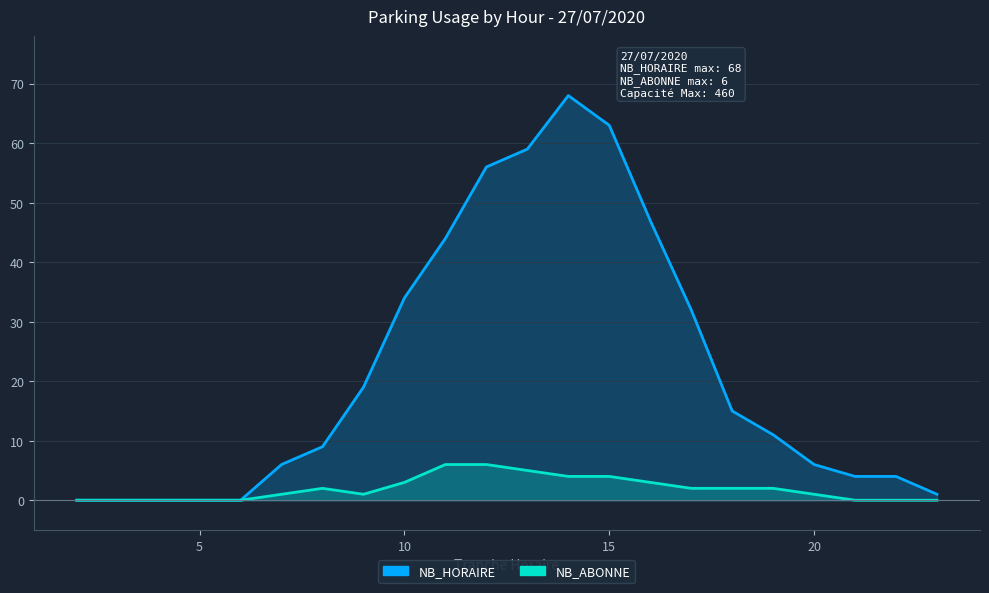

At how many categories does at least one series exceed 62?

2